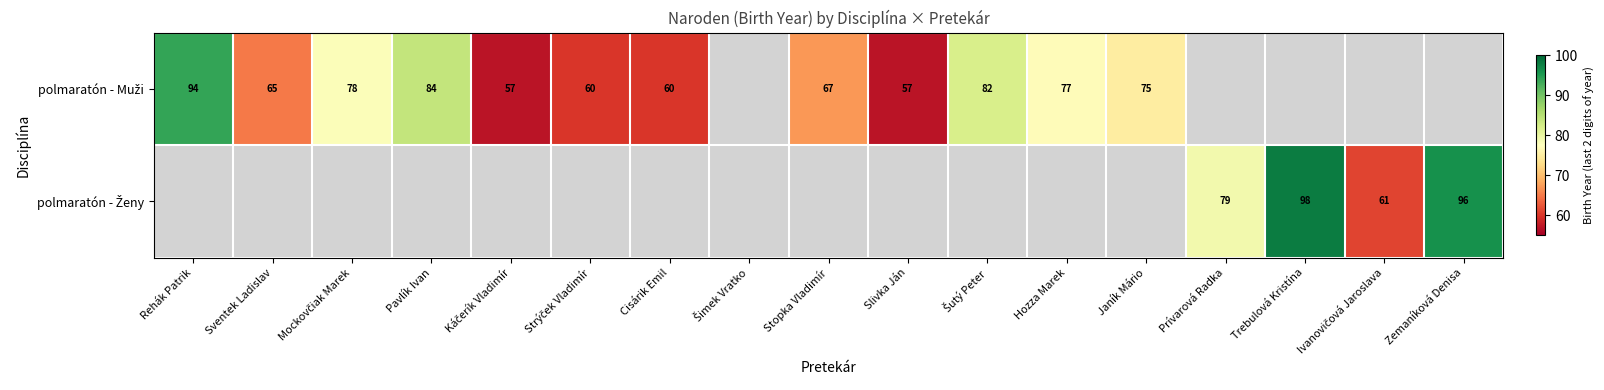

Is the value of polmaratón - Muži at Strýček Vladimír greater than the value of polmaratón - Ženy at Cisárik Emil?

No